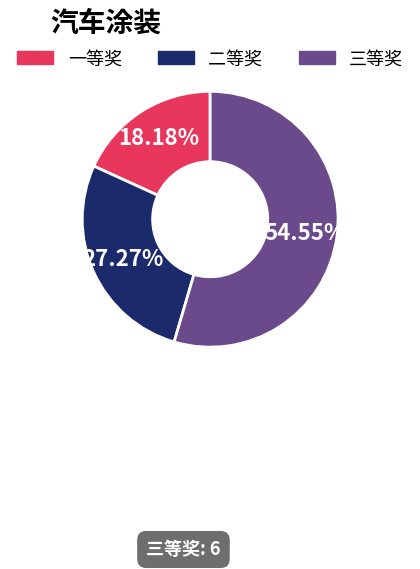

What is the majority slice?

三等奖